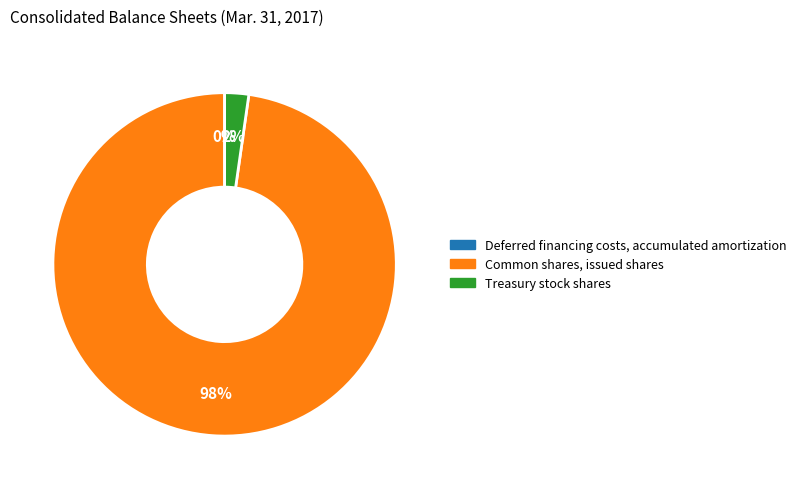

Is it true that Treasury stock shares is 16% of the pie?

False